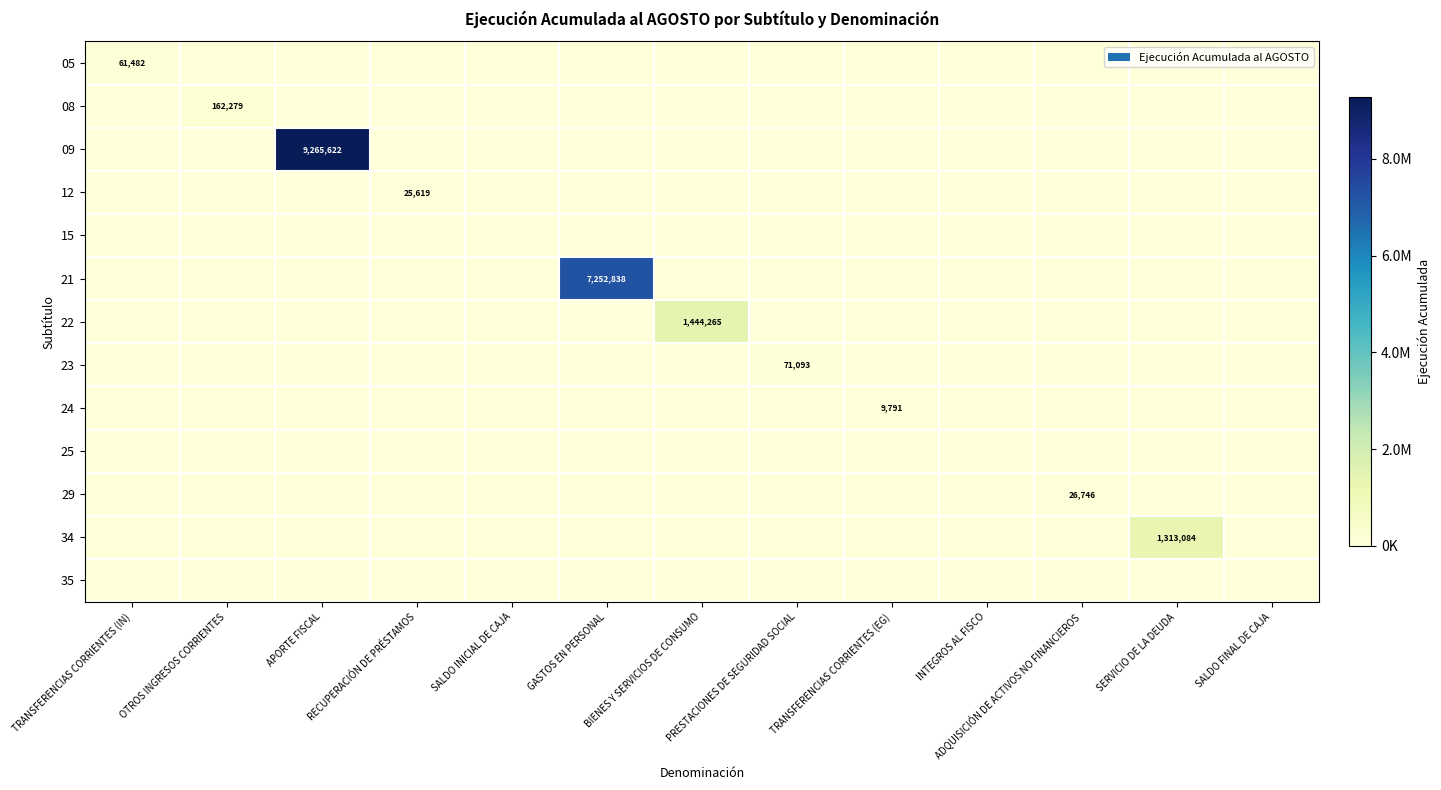

Is it true that 12 equals -16928 at PRESTACIONES DE SEGURIDAD SOCIAL?

False